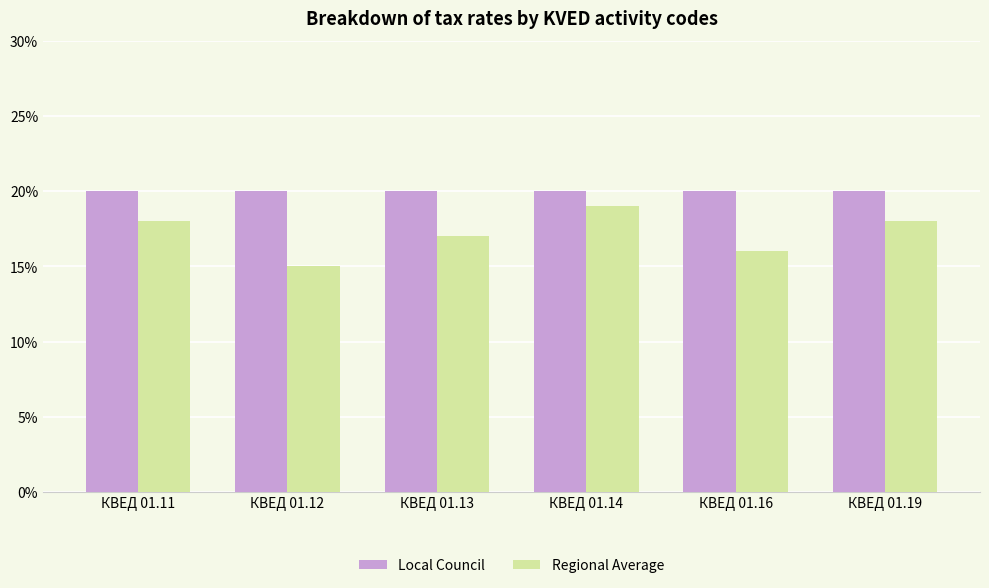

Rank the series by their average value, from lowest to highest.

Regional Average, Local Council